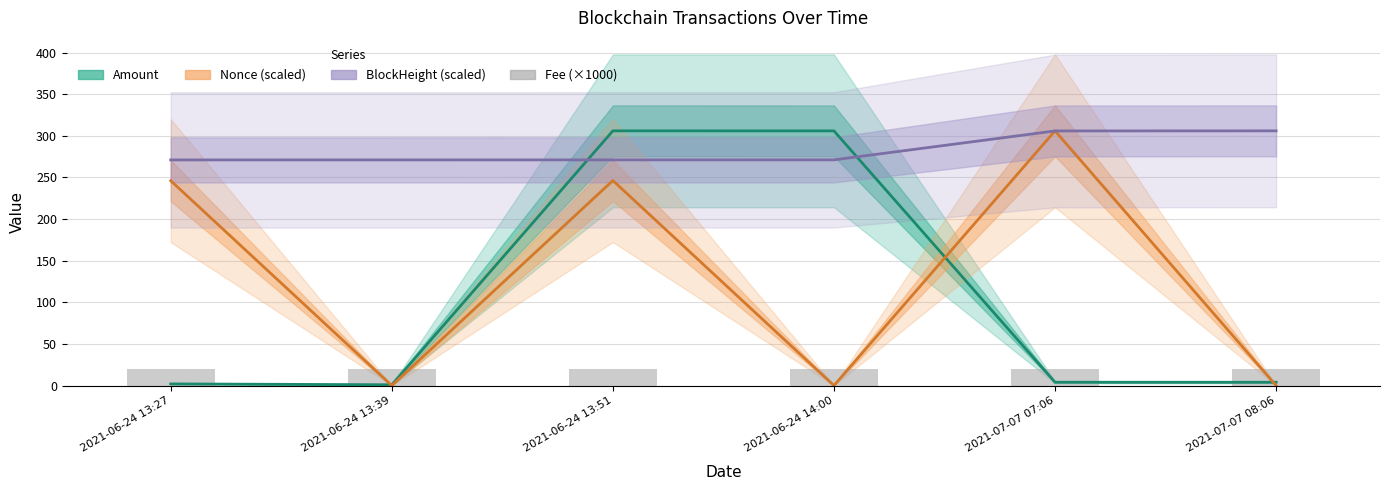

Is it true that BlockHeight (scaled) equals 271.2 at 2021-06-24 14:00?

True